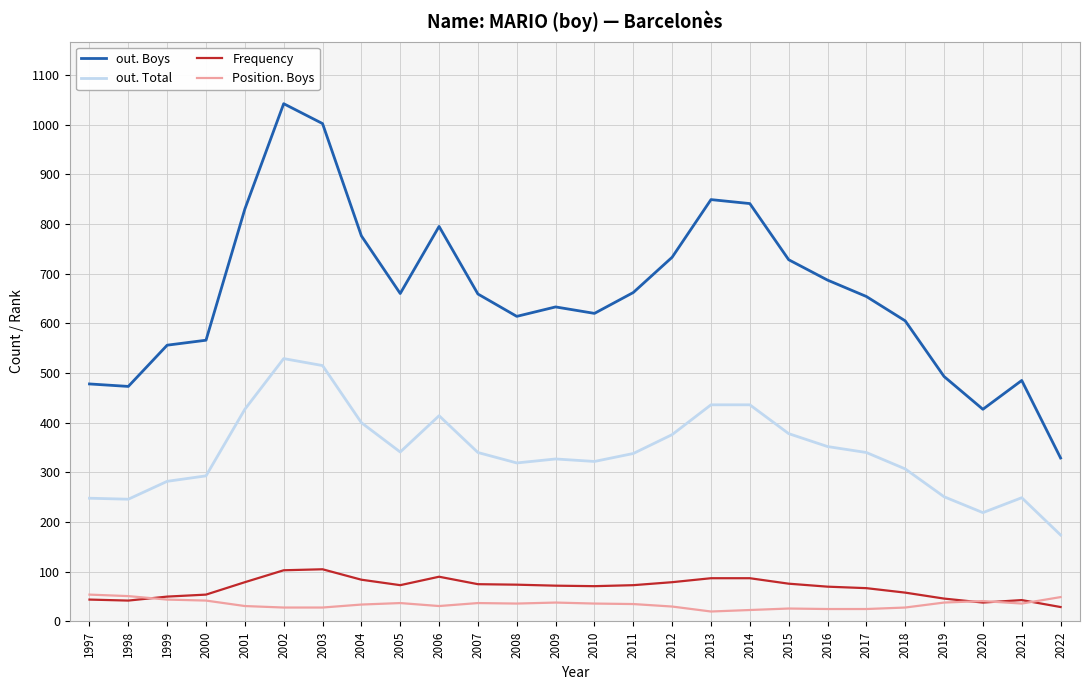

Is the value of Position. Boys at 2022 greater than the value of out. Boys at 2010?

No